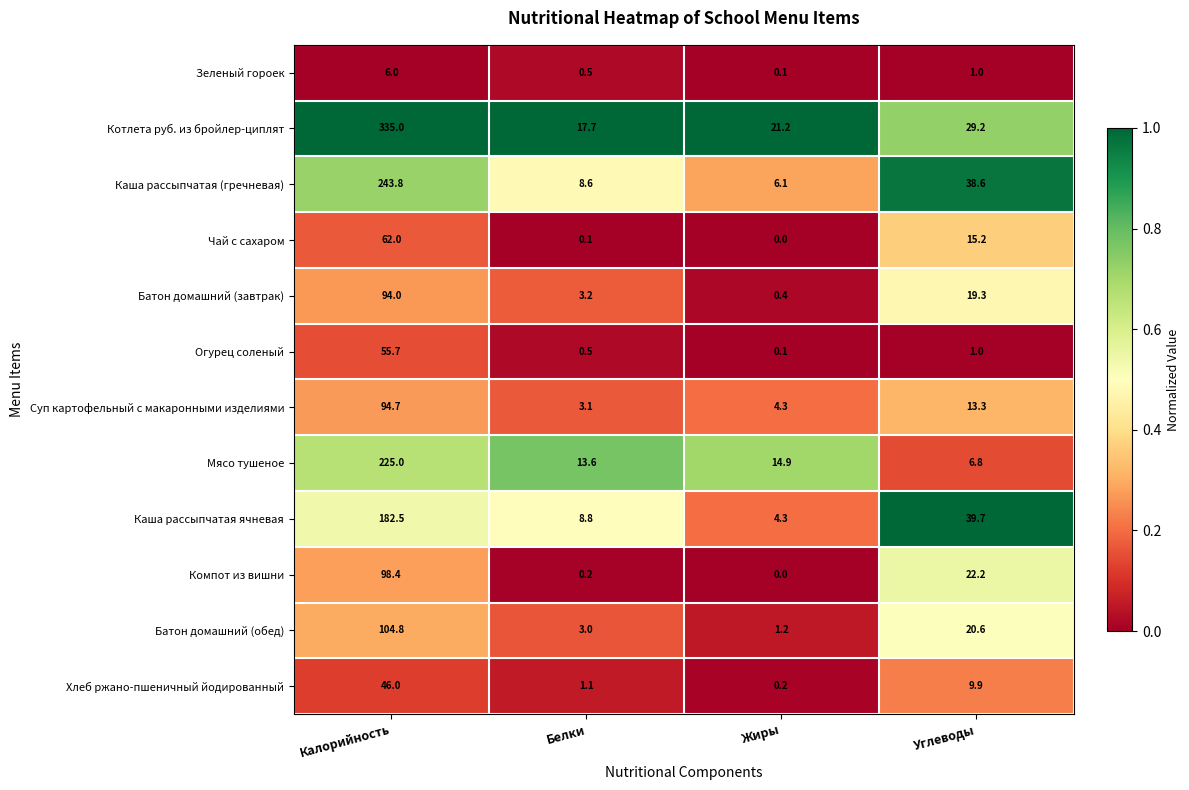

What is the difference between the highest and lowest values at Углеводы?

38.7